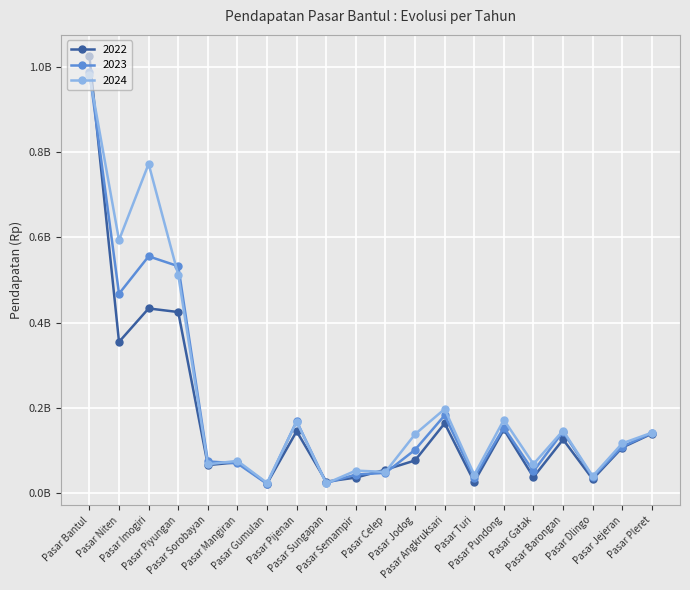

Is it true that 2022 equals 149454985 at Pasar Pundong?

True